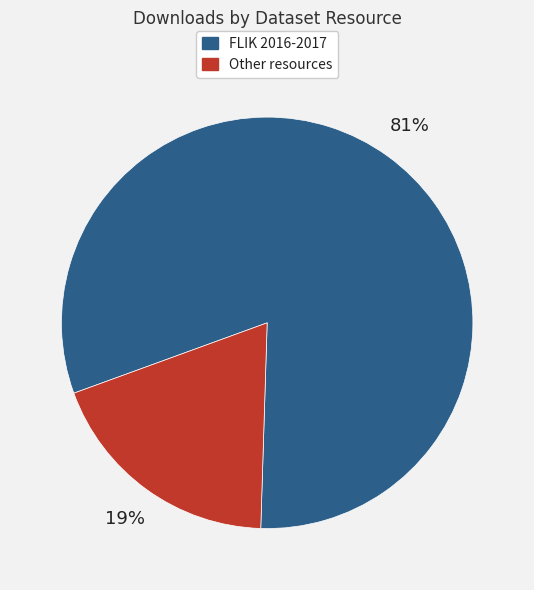

Does any single category account for the majority?

Yes